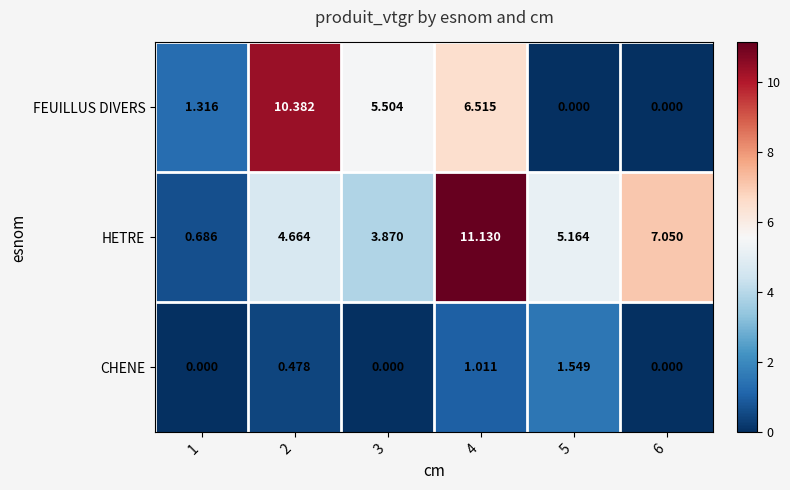

At 3, list the series in order from largest to smallest.

FEUILLUS DIVERS, HETRE, CHENE